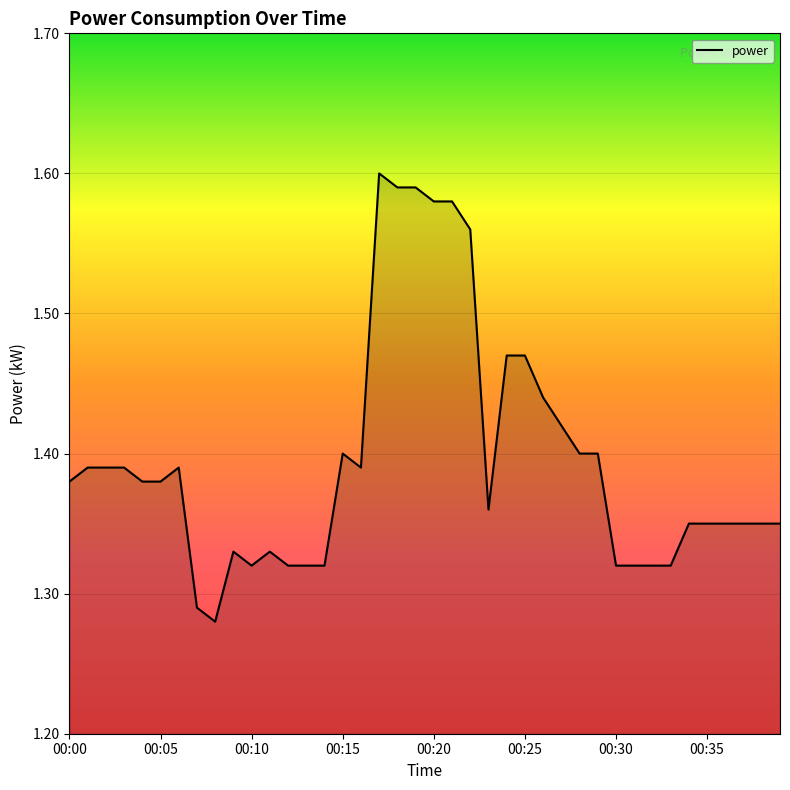

How many lines are shown in the chart?

1